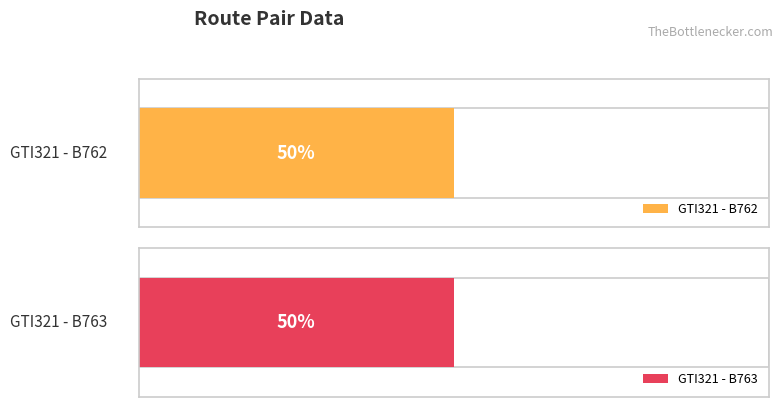

Is it true that B763 equals 0 at Row 0?

False